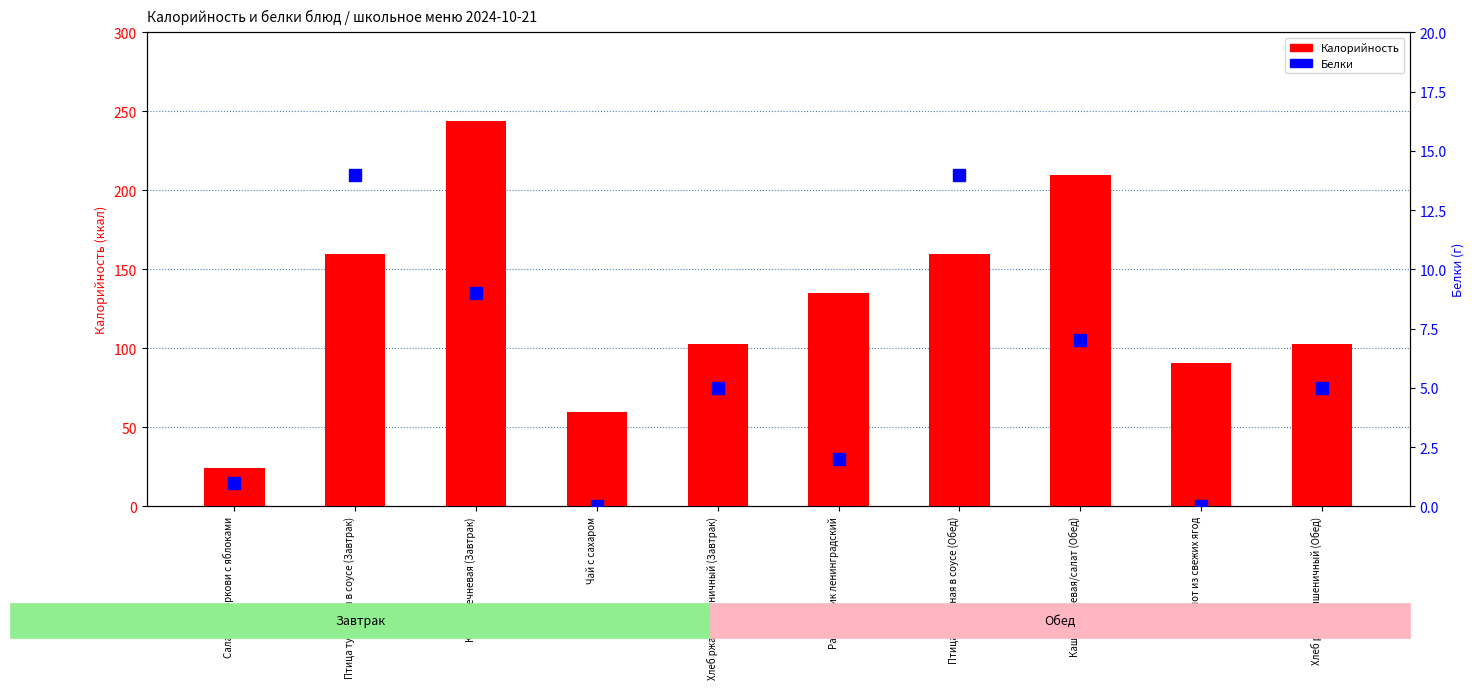

Which label corresponds to the smallest value in the chart?

Чай с сахаром